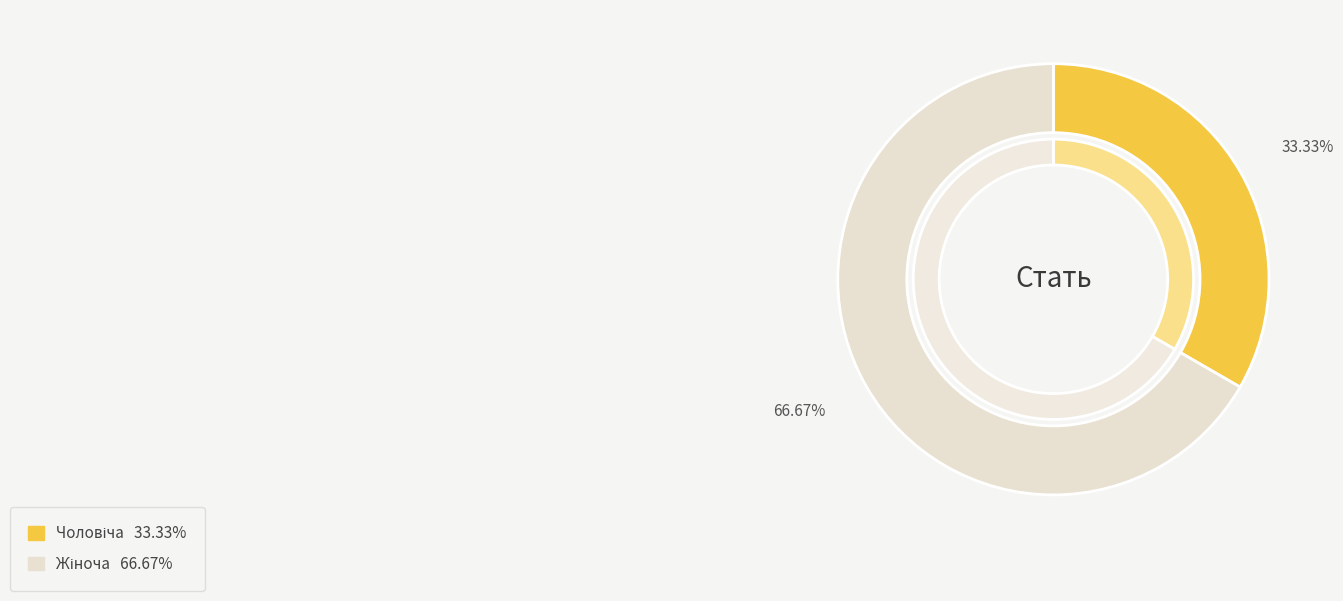

What is the majority slice?

Жіноча